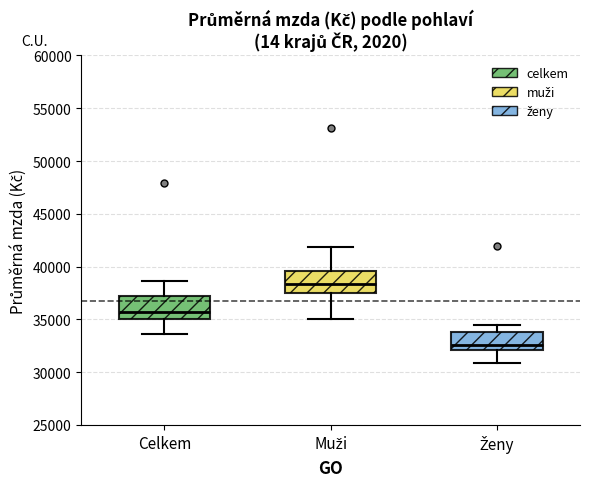

Where is the lower edge of the box for Ženy on the y-axis? The values are not printed on the chart, so give them approximately, as read against the axis.

32000